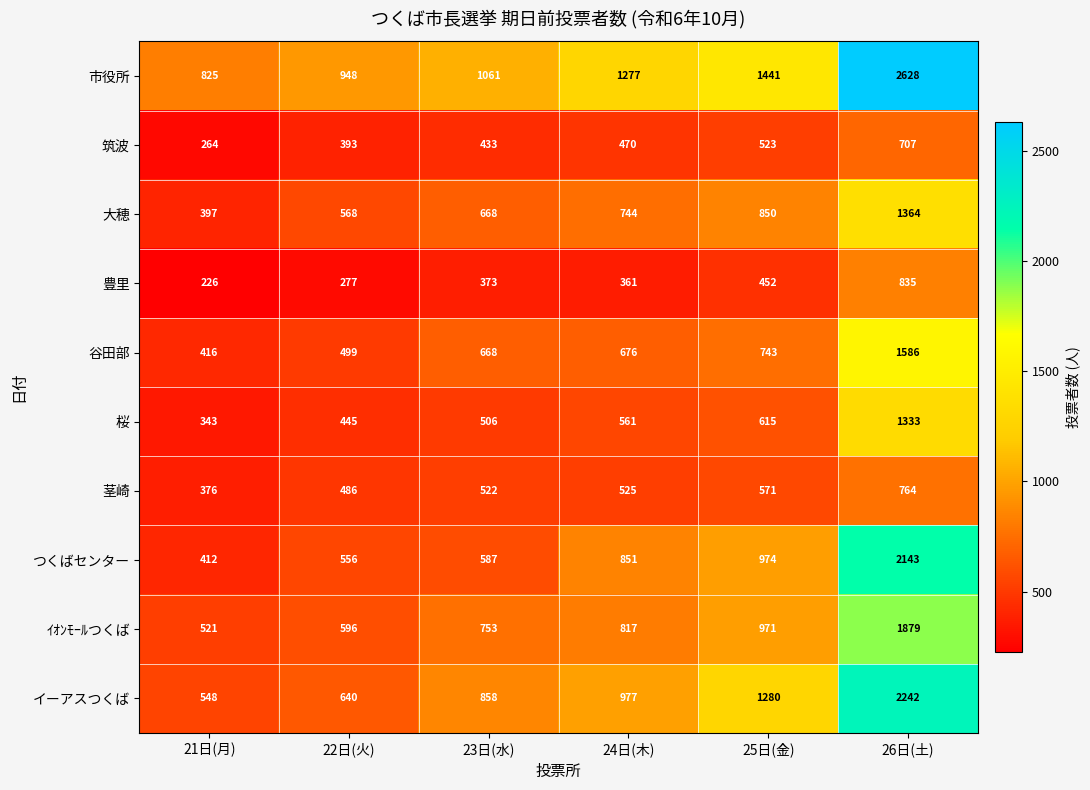

What is the difference between the maximum and minimum values in the イーアスつくば series?

1694